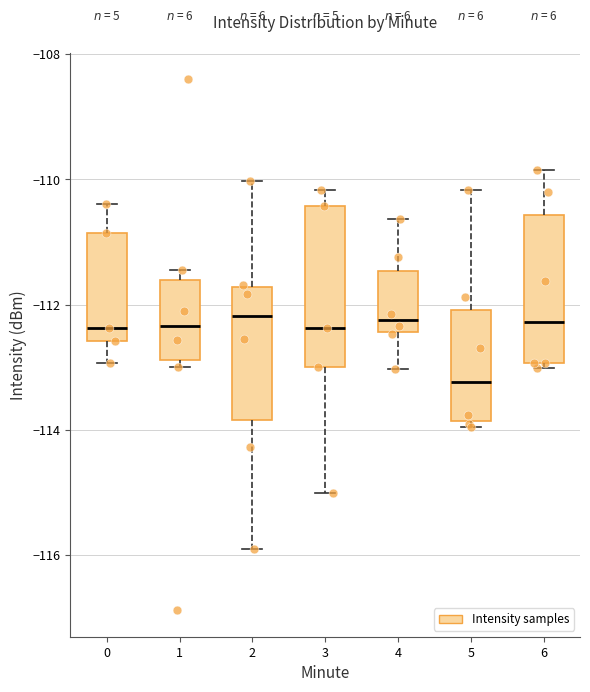

Reading left to right, read every box against the y-axis: the position of its median line, the range the box covers, and the ends of its whiskers. The values are not printed on the chart, so give them approximately, as read against the axis.

0: median -112.4, box -112.6 to -110.8, whiskers -113.0 to -110.4
1: median -112.4, box -112.8 to -111.6, whiskers -113.0 to -111.4
2: median -112.2, box -113.8 to -111.8, whiskers -116.0 to -110.0
3: median -112.4, box -113.0 to -110.4, whiskers -115.0 to -110.2
4: median -112.2, box -112.4 to -111.4, whiskers -113.0 to -110.6
5: median -113.2, box -113.8 to -112.0, whiskers -114.0 to -110.2
6: median -112.2, box -113.0 to -110.6, whiskers -113.0 (just below the box's lower edge) to -109.8